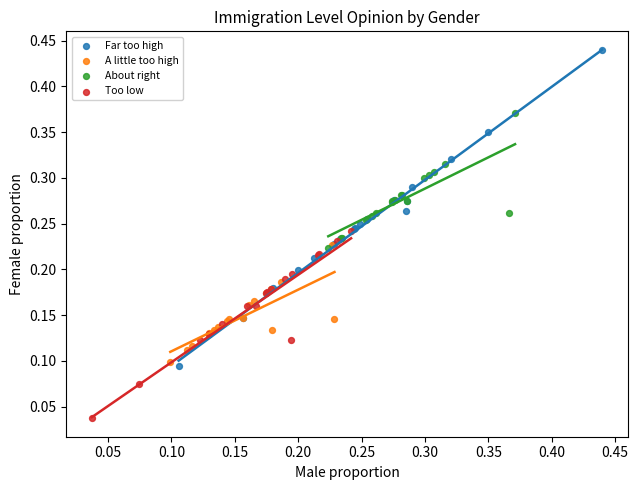

Which series has the widest spread of Y values?

Far too high